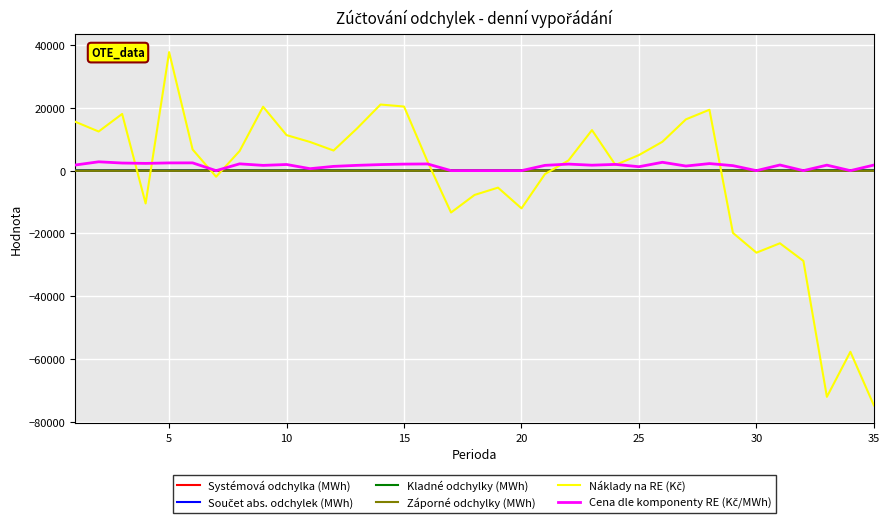

What is the maximum value shown in the chart?

37728.7